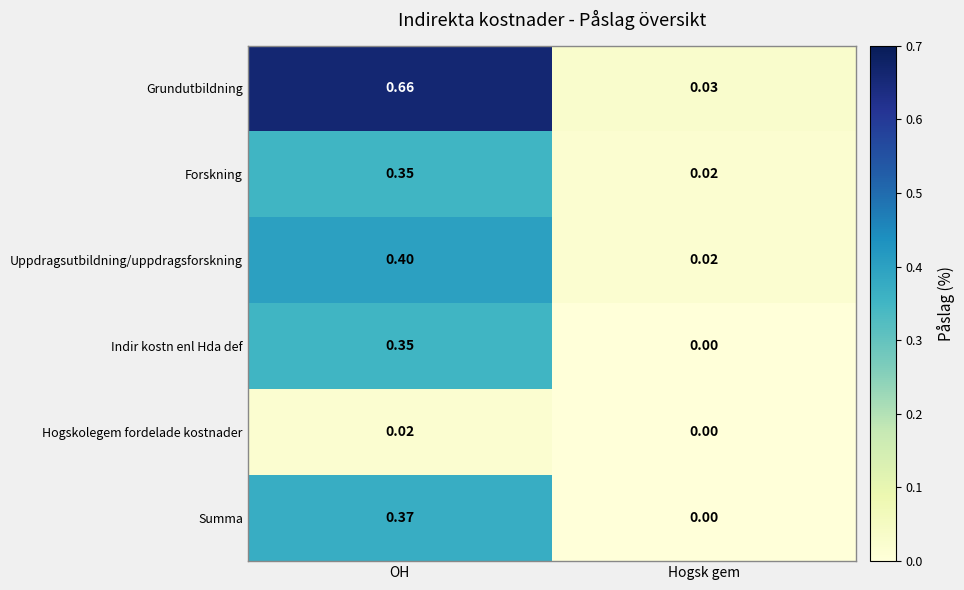

List the labels in order of Hogskolegem fordelade kostnader value, largest first.

OH, Hogsk gem